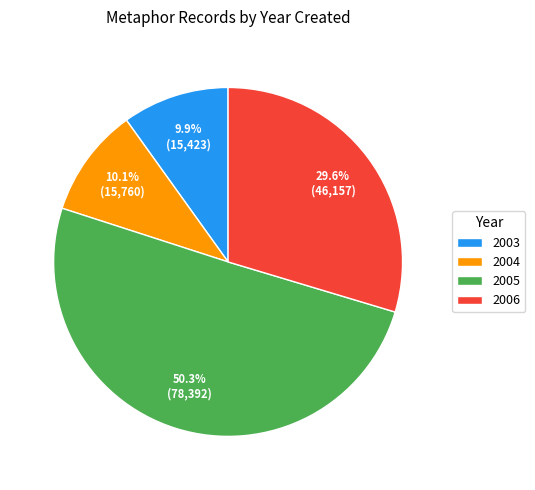

Which has a higher value, 2005 or 2003?

2005